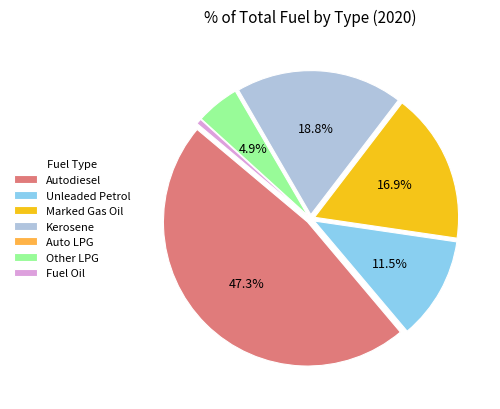

Which slice is the largest?

Autodiesel